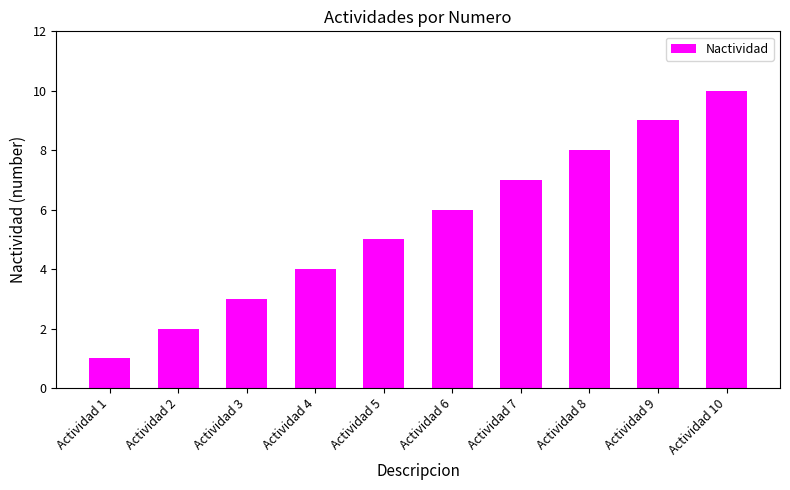

Reading left to right, list all the values displayed in this chart.

1	2	3	4	5	6	7	8	9	10